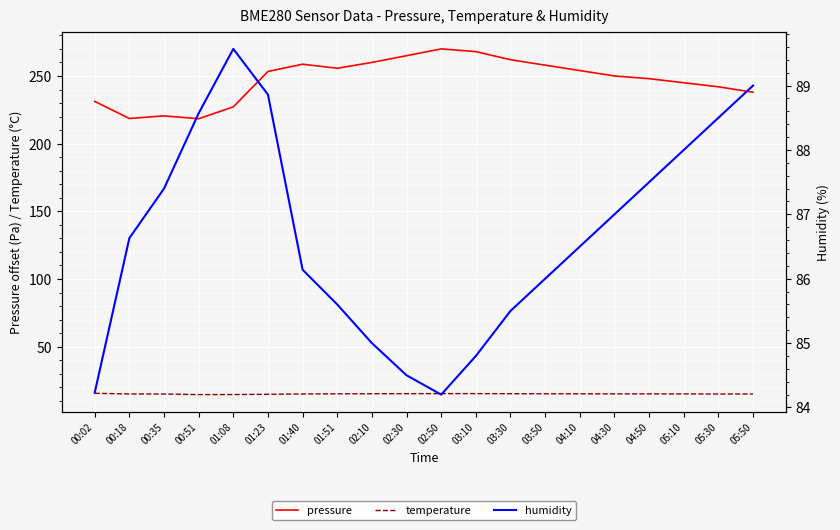

Count the number of categories in the chart.

20